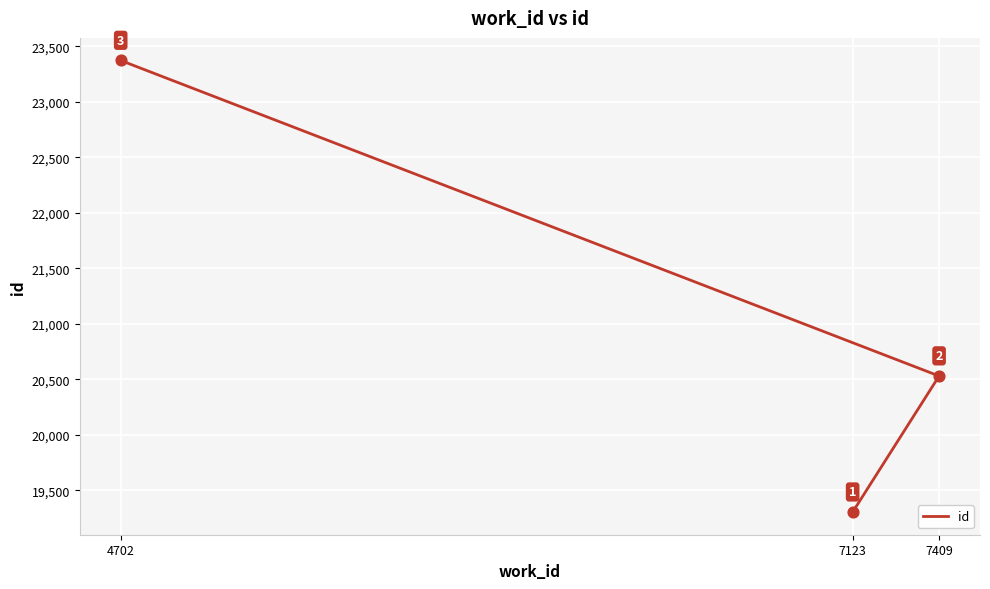

What is the ratio of the value at 7123 to the value at 4702?

0.8